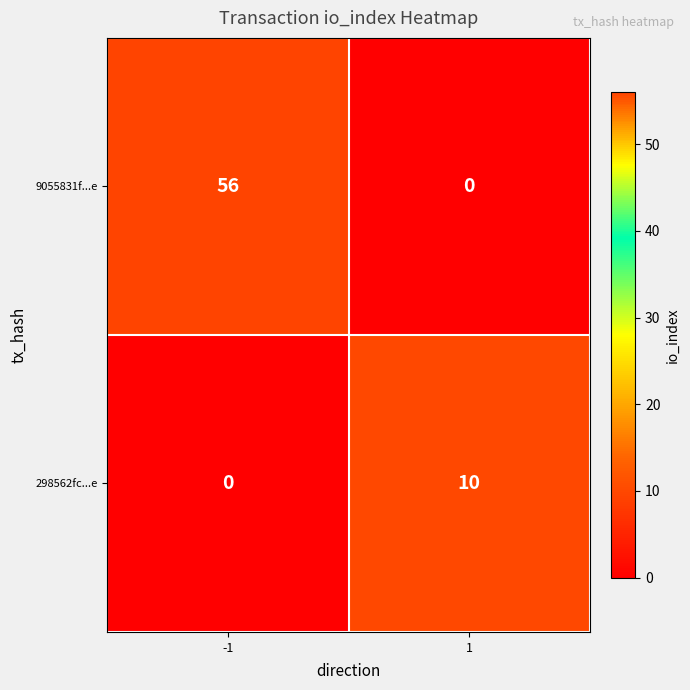

What value does the 9055831f...e series have at -1, to the nearest 5?

55